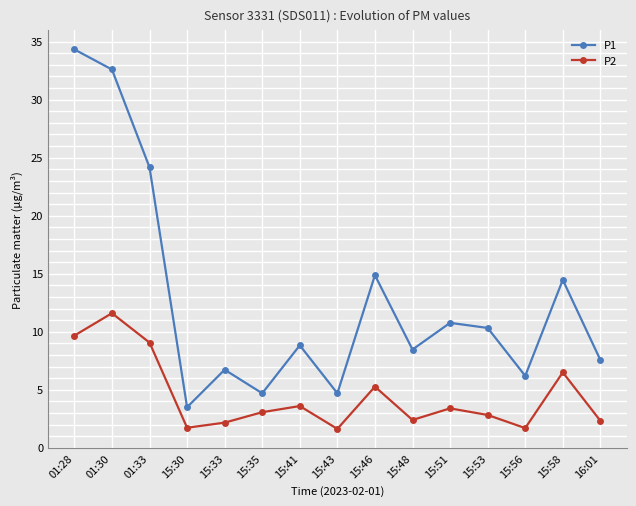

What is the smallest value displayed?

1.6